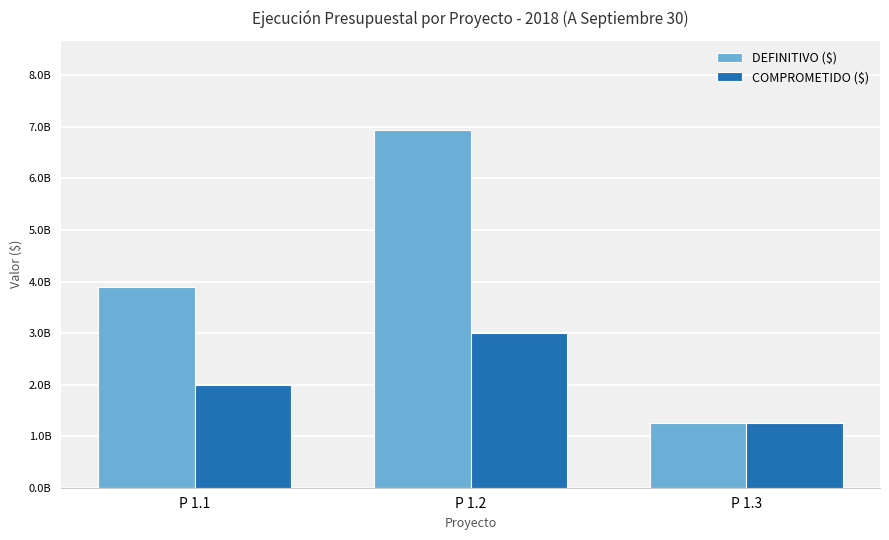

The value of COMPROMETIDO ($) at P 1.2 is 1878535850. True or false?

False